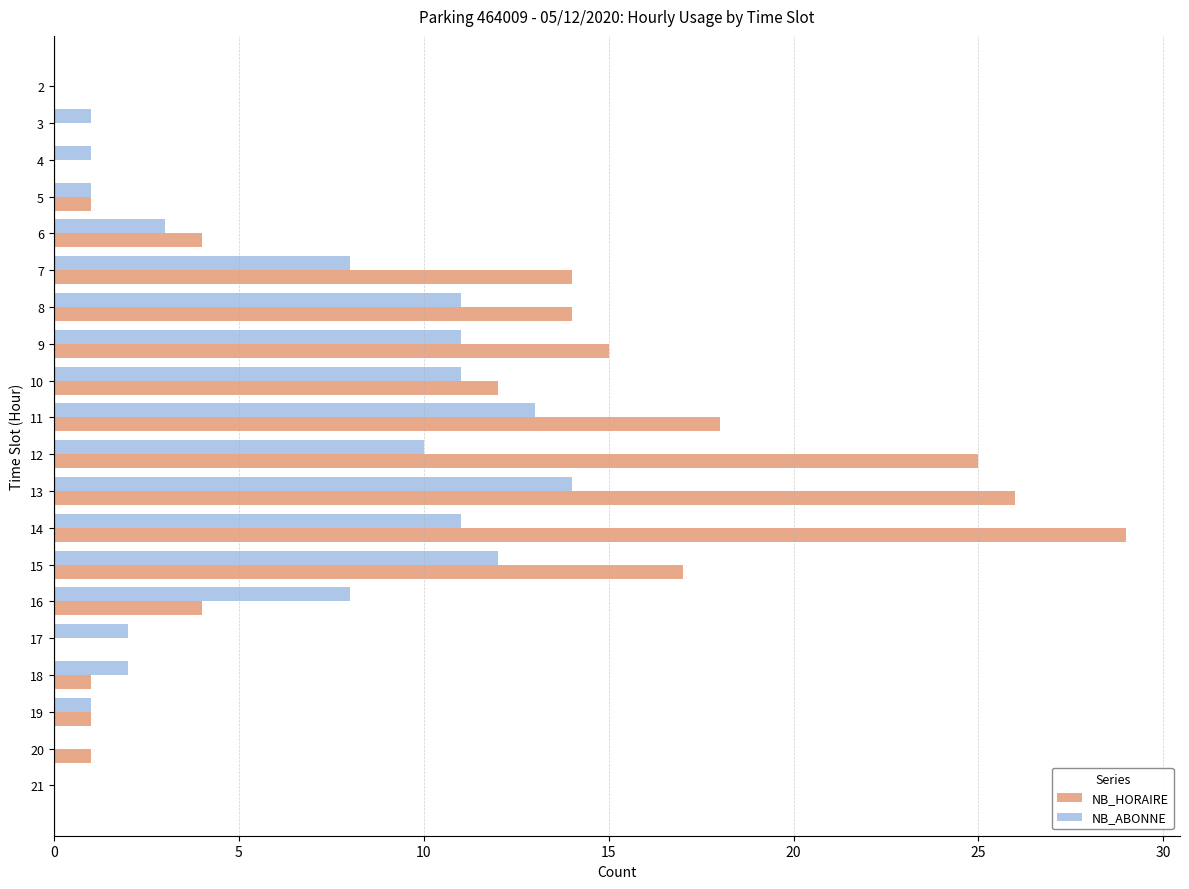

Is the value of NB_ABONNE at 2 greater than the value of NB_HORAIRE at 19?

No